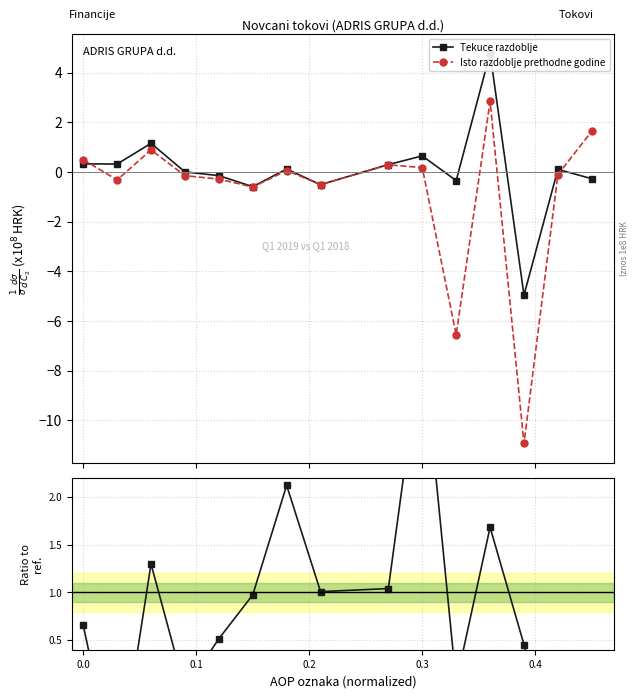

How many data points does each series have?

15